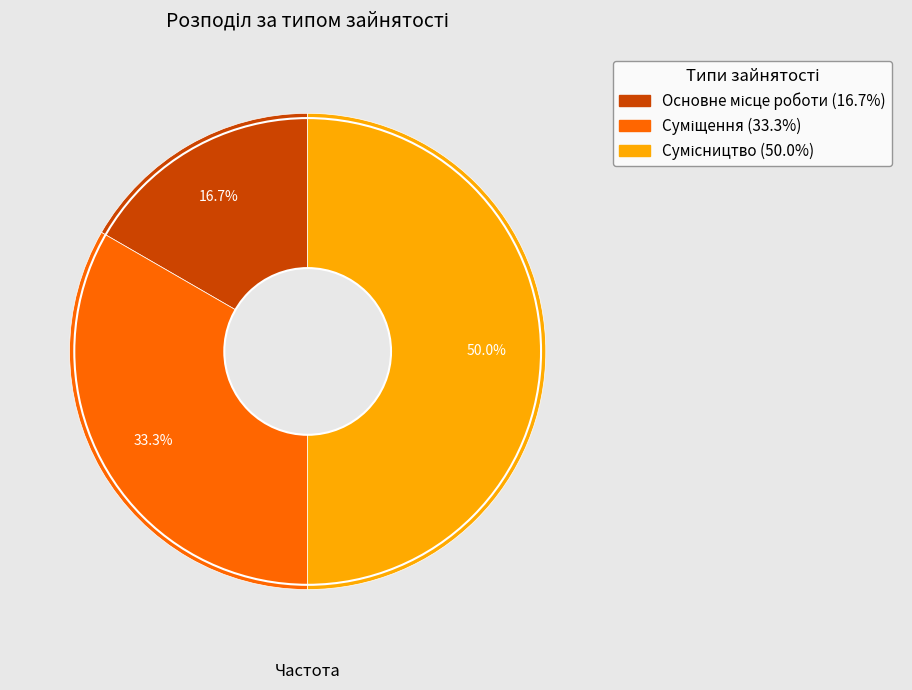

Which slice is the smallest?

Основне місце роботи